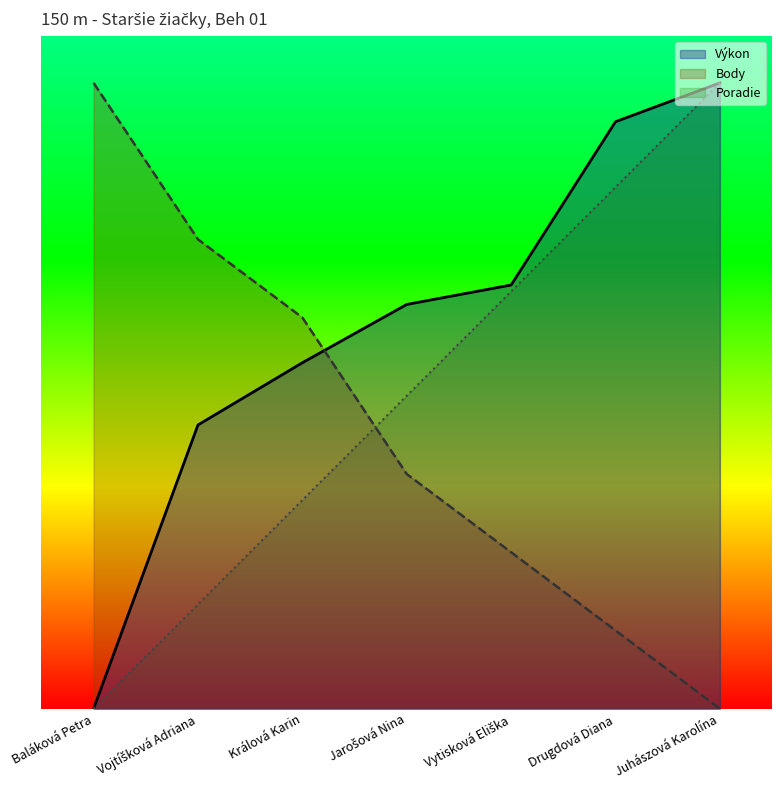

Where do Body and Poradie first cross each other?

Králová Karin and Jarošová Nina